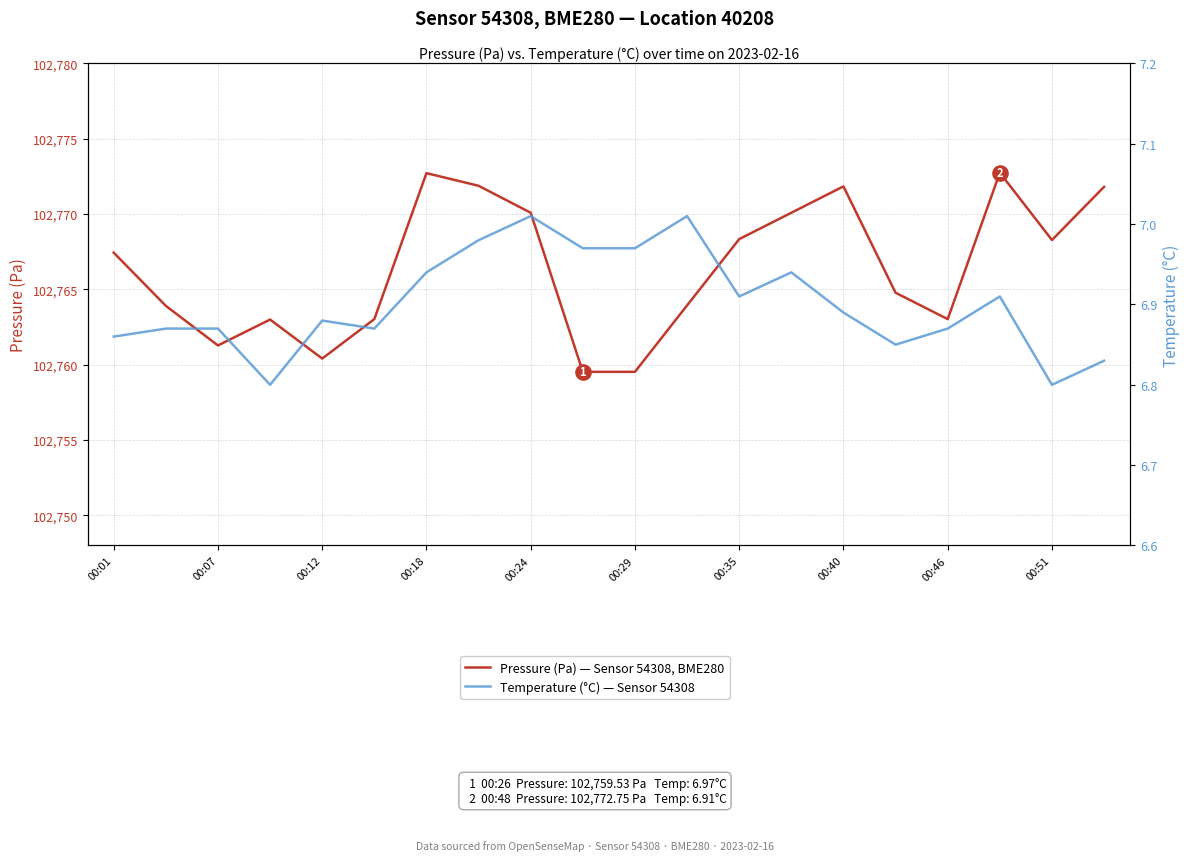

At how many categories does at least one series exceed 76847?

20